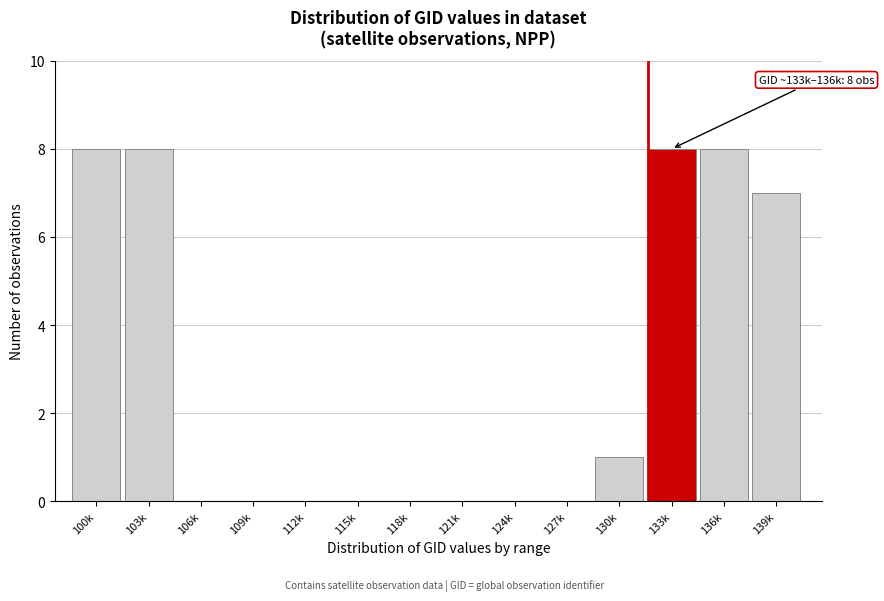

Reading left to right, what are all the values shown in this chart?

100k=8	103k=8	106k=0	109k=0	112k=0	115k=0	118k=0	121k=0	124k=0	127k=0	130k=1	133k=8	136k=8	139k=7